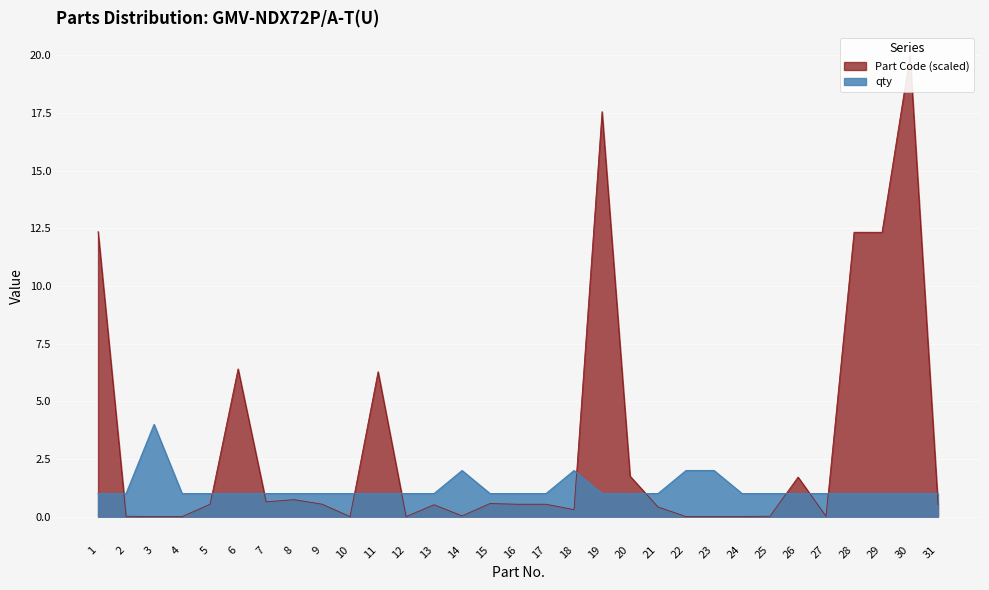

Does the chart display data point markers on the line(s)?

No